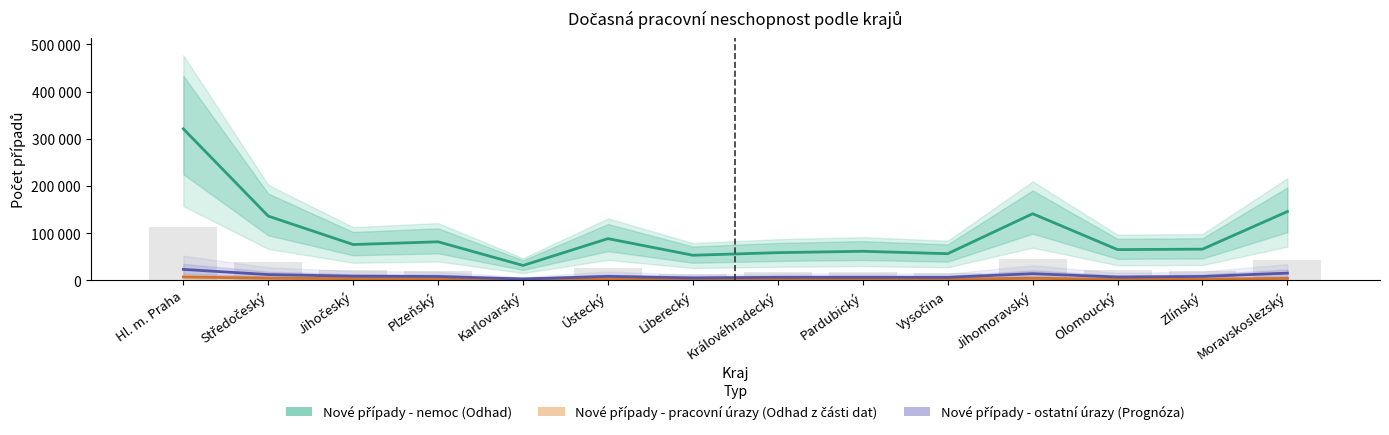

Reading left to right, what are all the values shown in this chart?

Nové případy - nemoc (Odhad): Hl. m. Praha=321279	Středočeský=136237	Jihočeský=75939	Plzeňský=81722	Karlovarský=31604	Ústecký=88444	Liberecký=53213	Královéhradecký=58737	Pardubický=61612	Vysočina=56531	Jihomoravský=141264	Olomoucký=65196	Zlínský=66152	Moravskoslezský=145925
Nové případy - pracovní úrazy (Odhad z části dat): Hl. m. Praha=7217	Středočeský=4671	Jihočeský=3623	Plzeňský=3405	Karlovarský=1183	Ústecký=3649	Liberecký=1660	Královéhradecký=2500	Pardubický=2438	Vysočina=2699	Jihomoravský=4412	Olomoucký=2231	Zlínský=2454	Moravskoslezský=4189
Nové případy - ostatní úrazy (Prognóza): Hl. m. Praha=23248	Středočeský=12251	Jihočeský=8827	Plzeňský=8155	Karlovarský=2978	Ústecký=8388	Liberecký=5253	Královéhradecký=6497	Pardubický=6563	Vysočina=6359	Jihomoravský=14143	Olomoucký=7011	Zlínský=8280	Moravskoslezský=15319